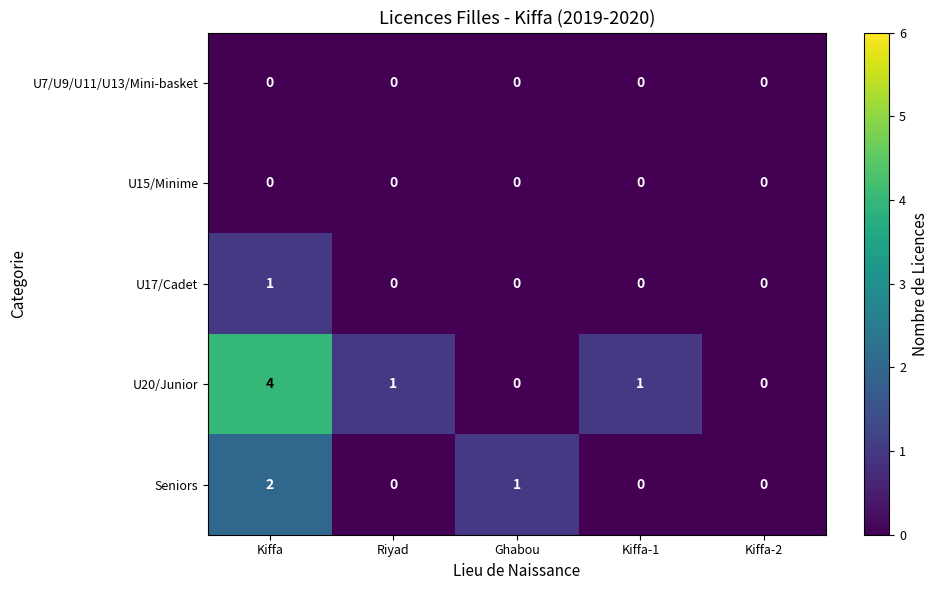

Reading left to right, extract all data points from this chart.

U7/U9/U11/U13/Mini-basket: Kiffa=0	Riyad=0	Ghabou=0	Kiffa-1=0	Kiffa-2=0
U15/Minime: Kiffa=0	Riyad=0	Ghabou=0	Kiffa-1=0	Kiffa-2=0
U17/Cadet: Kiffa=1	Riyad=0	Ghabou=0	Kiffa-1=0	Kiffa-2=0
U20/Junior: Kiffa=4	Riyad=1	Ghabou=0	Kiffa-1=1	Kiffa-2=0
Seniors: Kiffa=2	Riyad=0	Ghabou=1	Kiffa-1=0	Kiffa-2=0